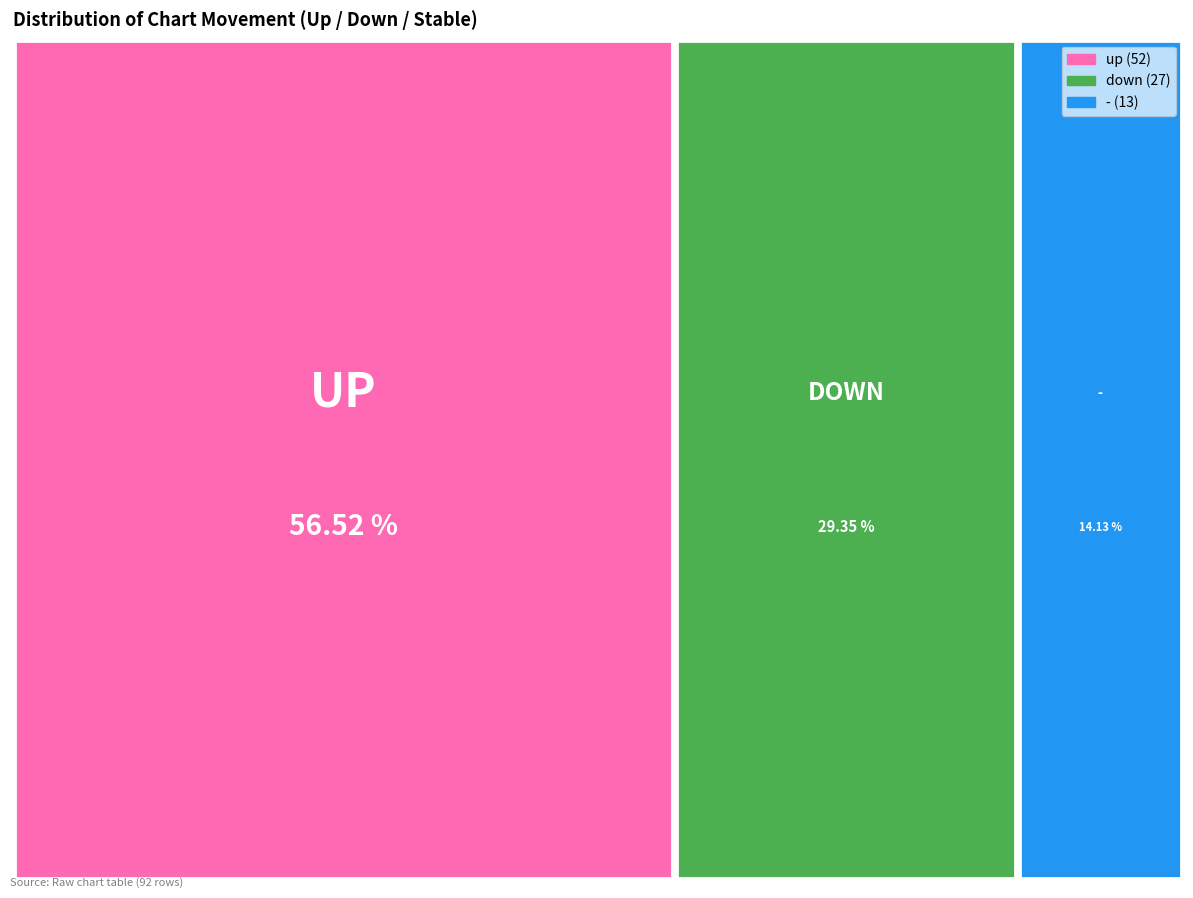

How many segments does this pie chart have?

3